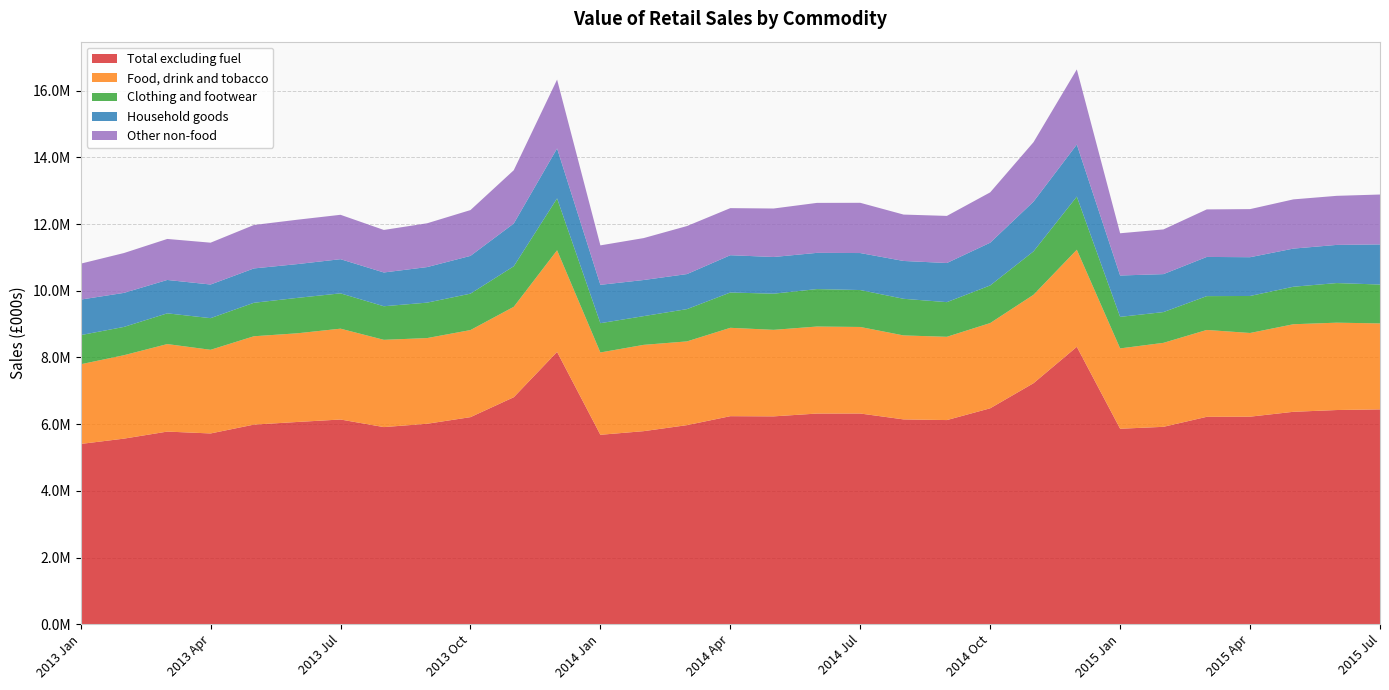

Reading right to left, what are all the values shown in this chart?

Total excluding fuel: 6442411.0	6422691.0	6369552.2	6223628.0	6219269.4	5919209.0	5861510.2	8318198.4	7226842.0	6474838.0	6121848.2	6141772.2	6318264.2	6316995.0	6232749.0	6238400.5	5969911.0	5789387.8	5680104.2	8165394.4	6806741.2	6209140.2	6011277.0	5911192.0	6138410.2	6064415.6	5985376.5	5720398.8	5776343.2	5565134.5	5405502.5
Food, drink and tobacco: 2577751.3	2619445.9	2625640.0	2509330.0	2604999.1	2518184.5	2409123.5	2911051.9	2651840.1	2555865.3	2496833.7	2518074.5	2595093.8	2609378.4	2594270.1	2649825.4	2510866.9	2587818.6	2468668.1	3047957.0	2711436.1	2611426.1	2569228.4	2616606.7	2724106.5	2659127.6	2649443.7	2508514.6	2624155.1	2501340.4	2389157.5
Clothing and footwear: 1165603.7	1187827.1	1124325.5	1109860.0	1013984.7	922212.3	945875.6	1593467.2	1300779.4	1128129.7	1039142.4	1098329.0	1107227.7	1122886.6	1084451.2	1058791.6	968258.6	861648.0	878047.6	1555388.5	1215633.0	1091840.6	1062746.2	1006786.5	1058845.5	1061585.4	1003883.1	948834.9	921543.6	848572.7	874065.4
Household goods: 1202889.7	1144204.9	1143719.4	1162341.8	1175179.3	1138219.2	1240038.2	1560966.4	1492017.6	1281553.2	1173288.4	1134455.6	1109460.8	1086274.0	1100025.4	1118148.4	1050880.5	1082694.3	1150374.9	1498024.0	1281452.6	1132662.2	1065784.1	1012756.8	1024544.6	1013202.3	1029921.4	1008756.6	1000942.3	1020602.4	1065186.0
Other non-food: 1496166.8	1471213.3	1475868.2	1442096.4	1425106.3	1340594.0	1266473.7	2252712.9	1782204.6	1509290.3	1412584.5	1390913.1	1506481.8	1498456.0	1454002.4	1411635.1	1439904.4	1257227.9	1183013.6	2064025.0	1598219.0	1373212.0	1313517.9	1275042.7	1330914.6	1330500.5	1302128.1	1254293.2	1229702.4	1194619.5	1077093.6